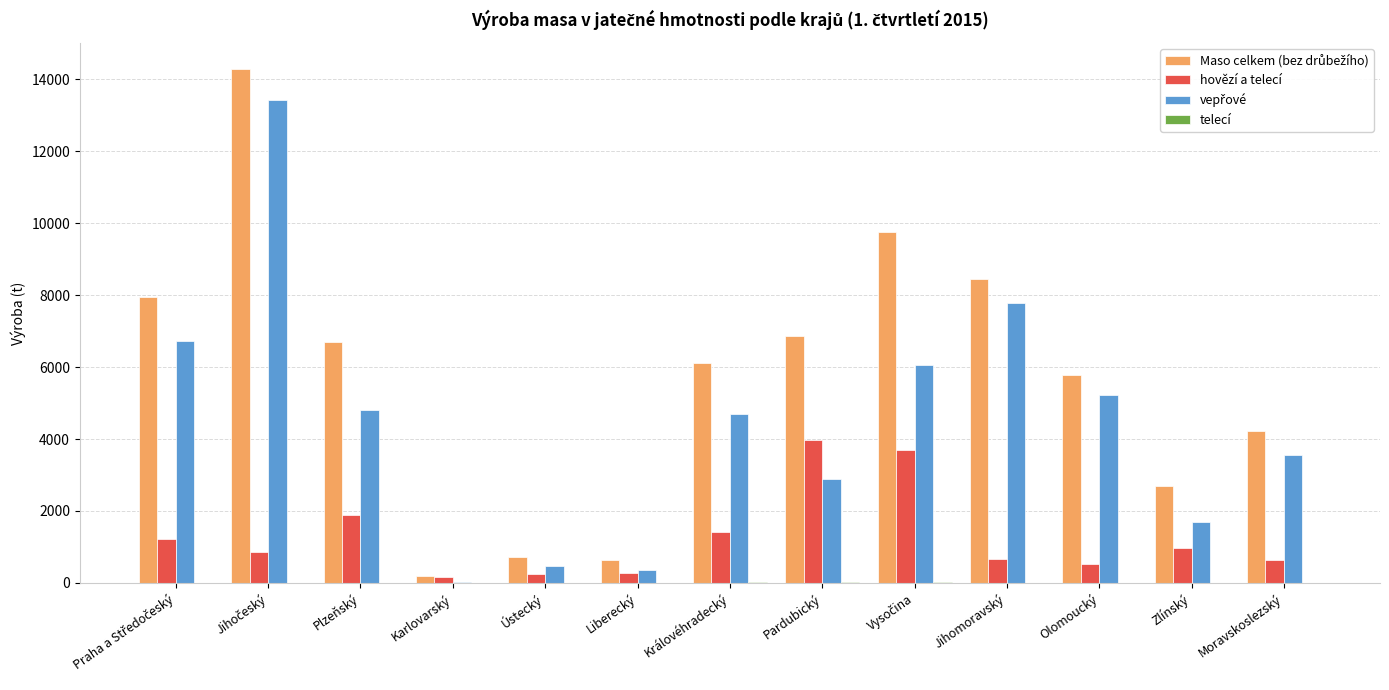

What is the greatest value displayed?

14296